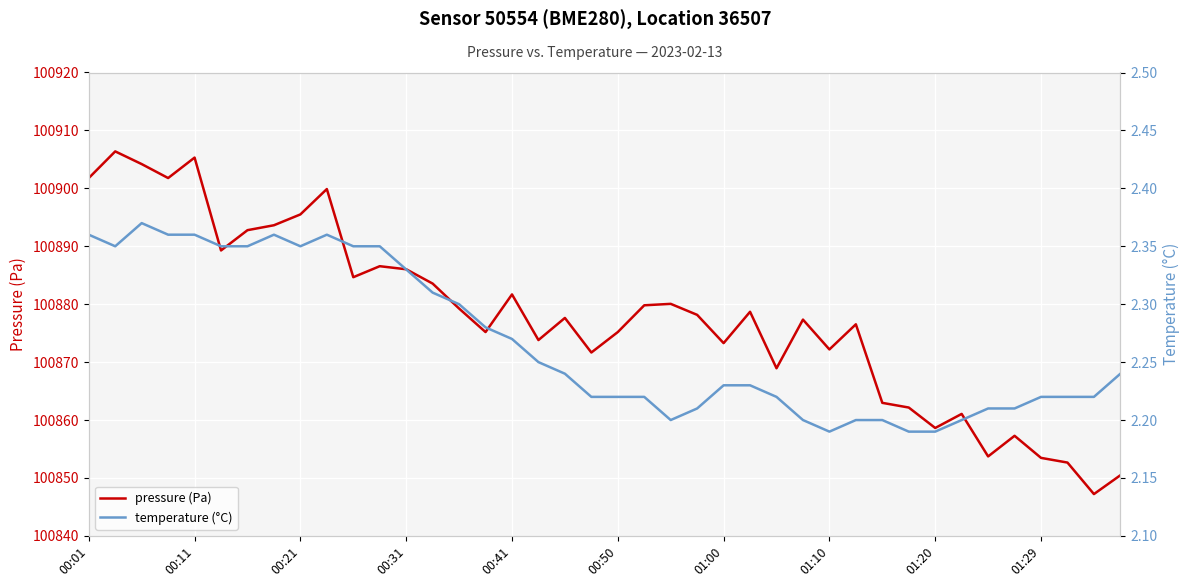

List the series in order of their overall mean, lowest first.

temperature (°C), pressure (Pa)